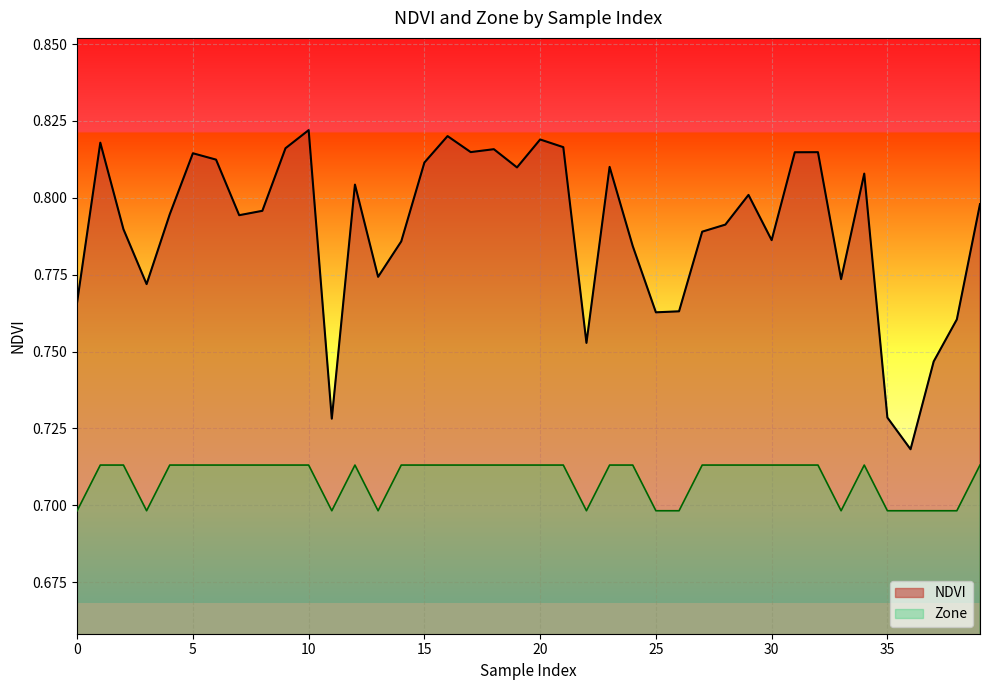

What is the value of the Zone point at the 28th from the left?

0.7